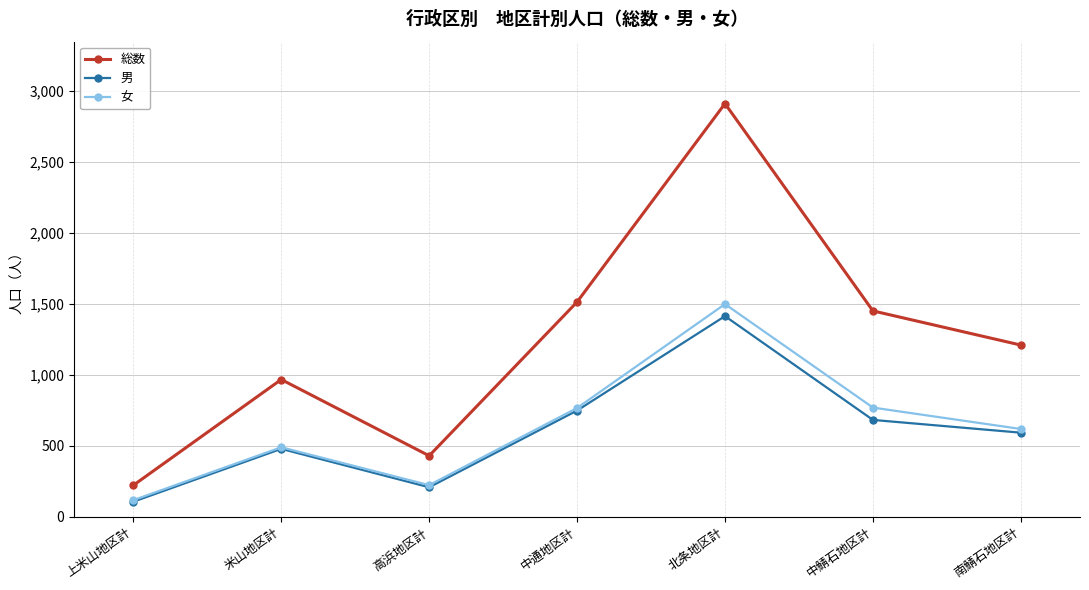

What is the average value of the 女 series?

640